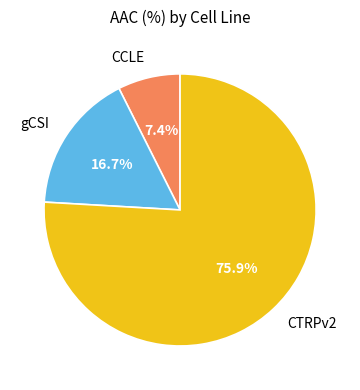

What is the smallest slice in the pie chart?

CCLE